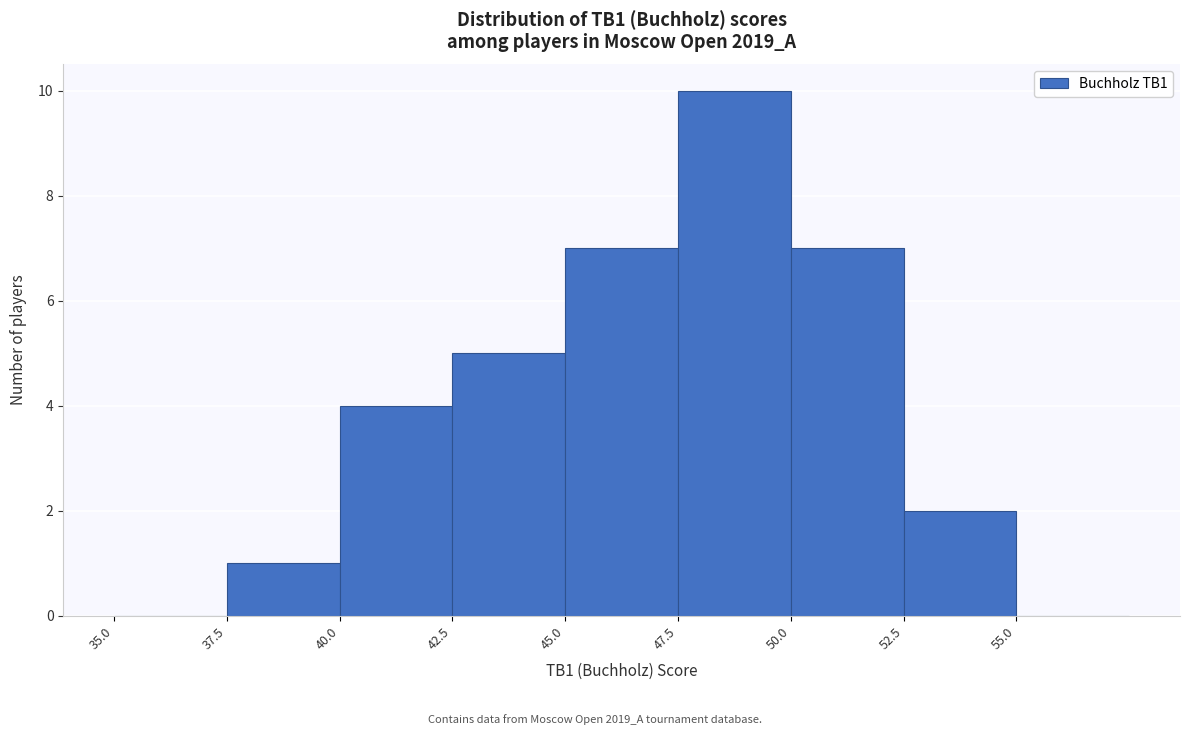

Reading left to right, list every bar in this chart as the range it spans on the x-axis followed by its height. The values are not printed on the chart, so give them approximately, as read against the axis.

35.0 to 37.5: 0
37.5 to 40.0: 1
40.0 to 42.5: 4
42.5 to 45.0: 5
45.0 to 47.5: 7
47.5 to 50.0: 10
50.0 to 52.5: 7
52.5 to 55.0: 2
55.0 to 57.5: 0